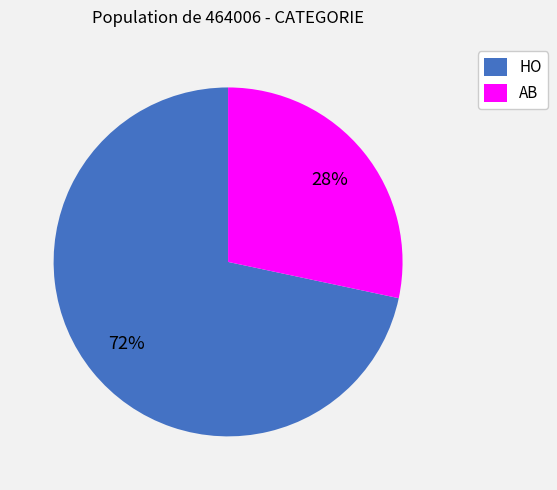

Between HO and AB, which is larger?

HO